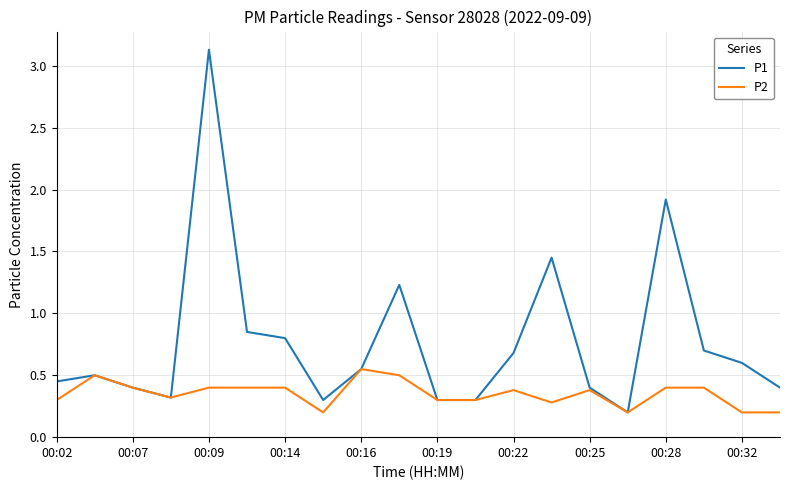

What are all the series names shown in the legend?

P1, P2